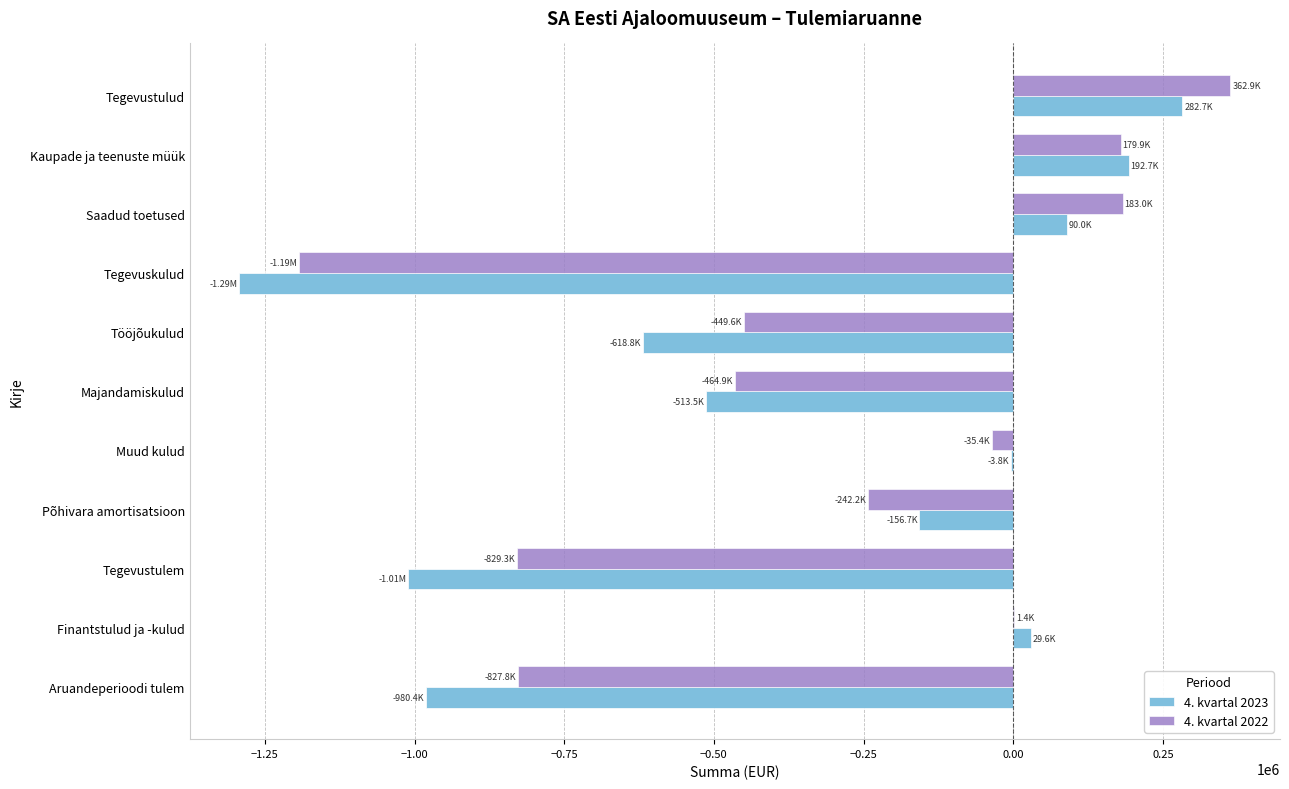

Which category has the highest value across all series?

Tegevustulud